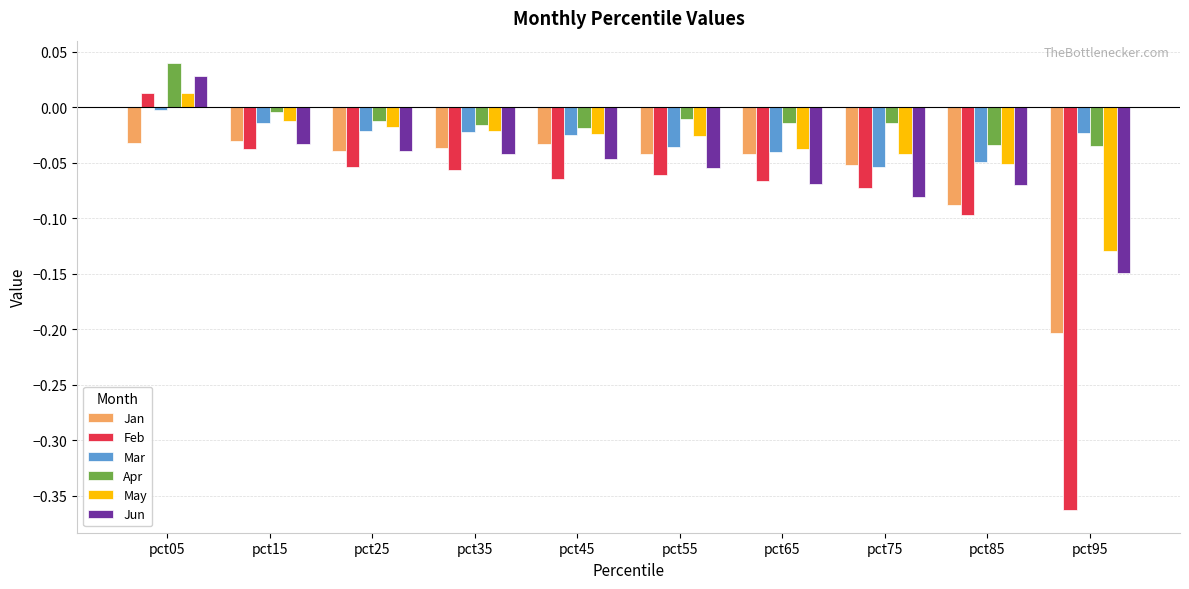

Which category has the highest value across all series?

pct05